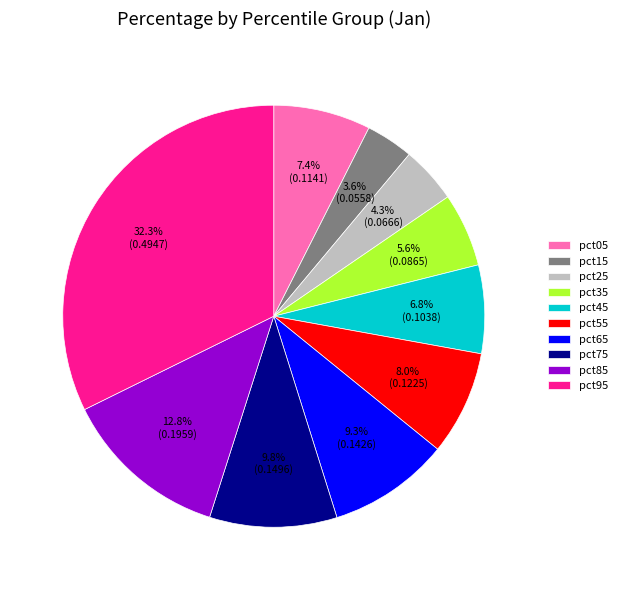

Which category has the biggest portion of the pie?

pct95